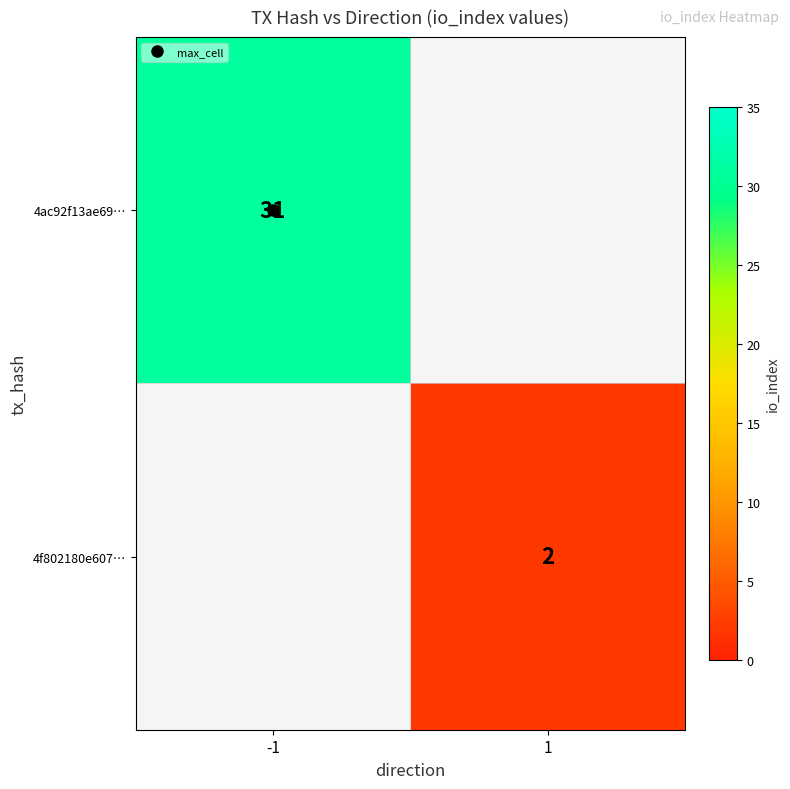

Is the value of 4ac92f13ae69… at -1 greater than the value of 4f802180e607… at -1?

No